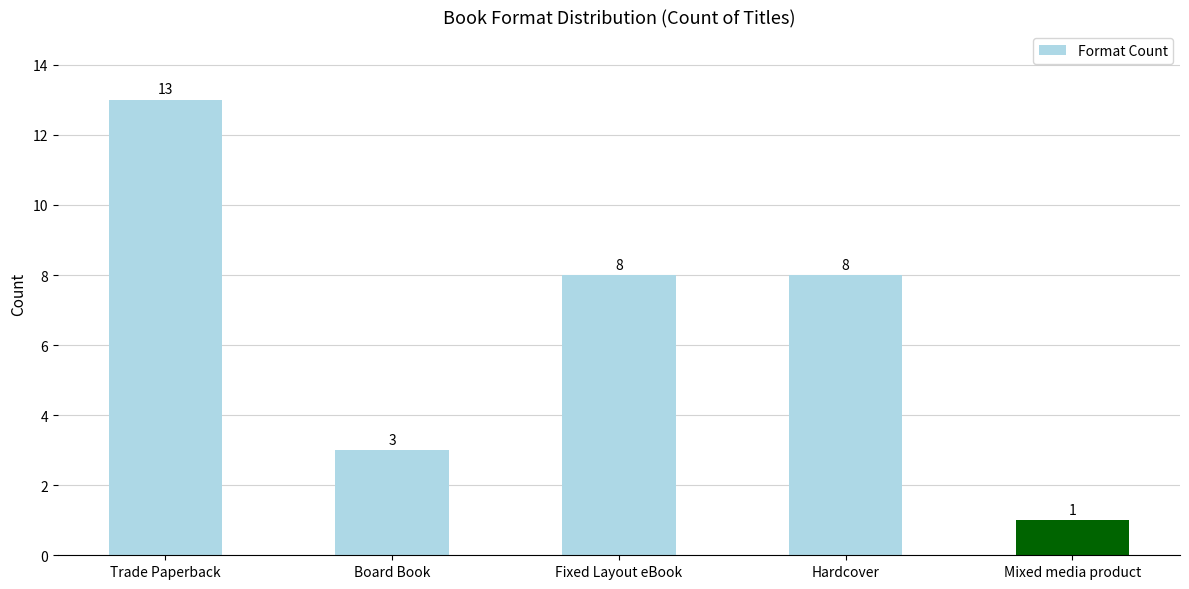

What position from the left is Hardcover?

4